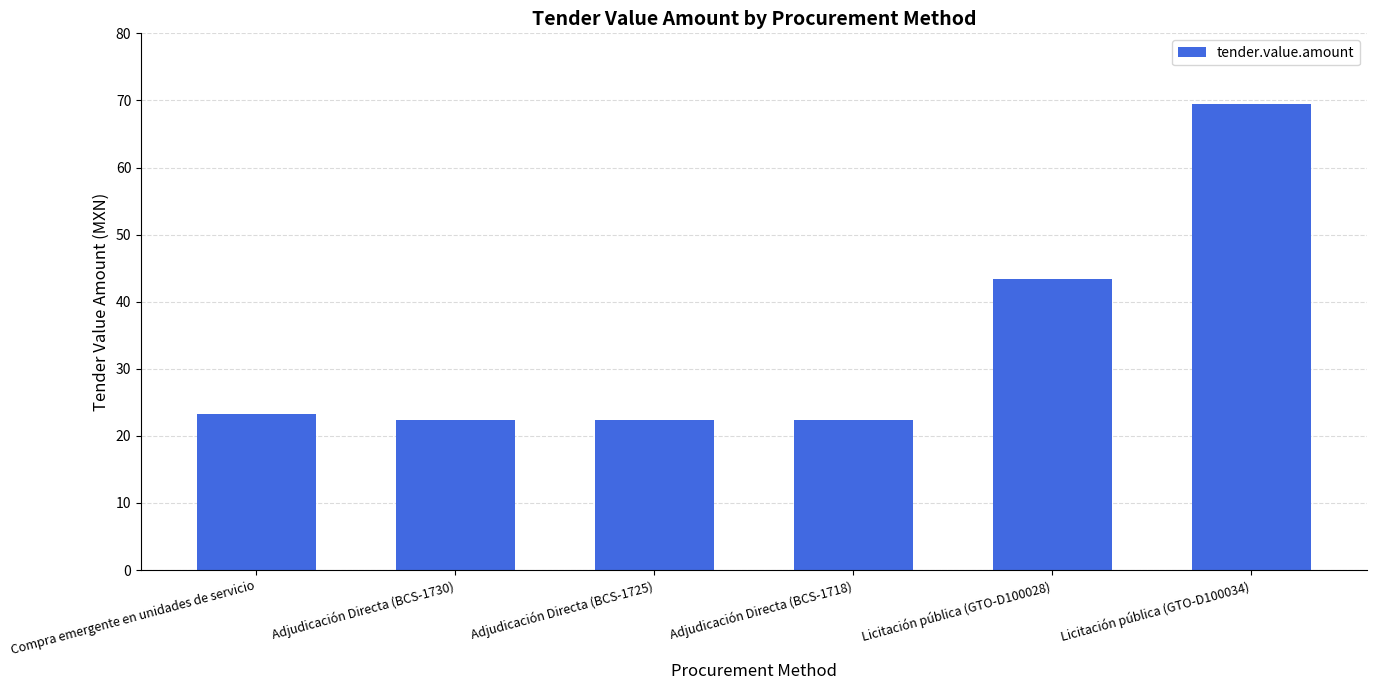

What is the greatest value displayed?

69.5